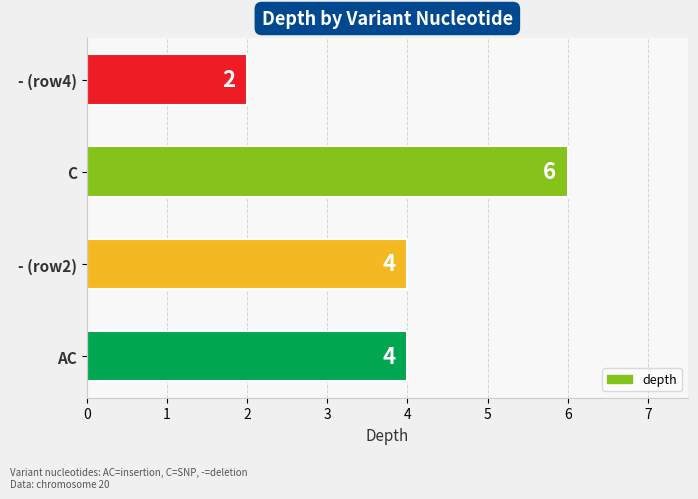

What is the ratio of the value at C to the value at - (row4)?

3.0